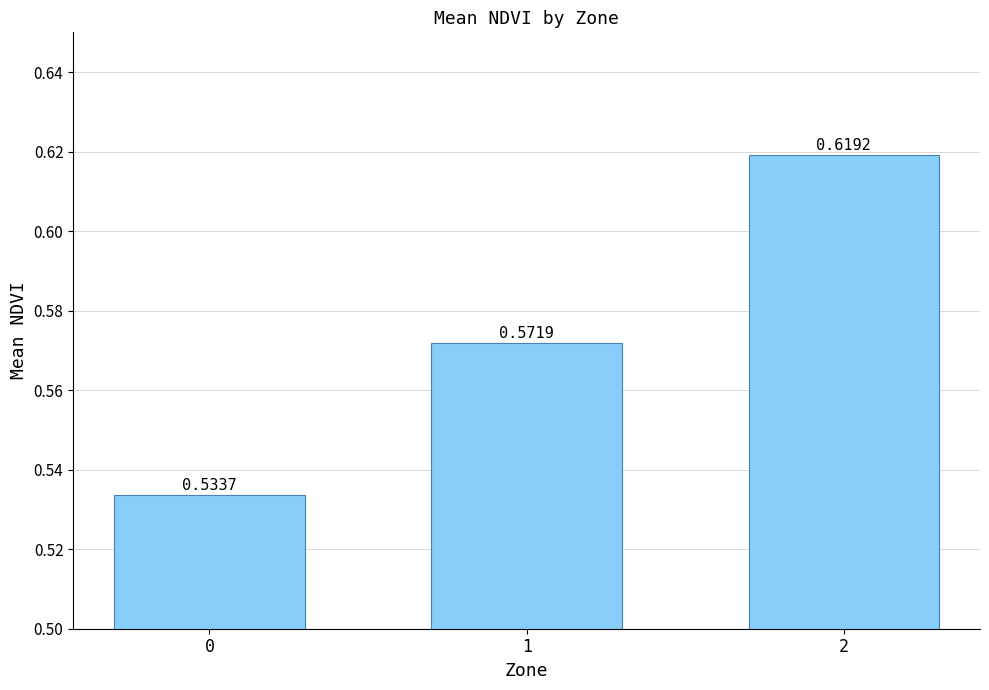

How many distinct data groups are displayed?

1